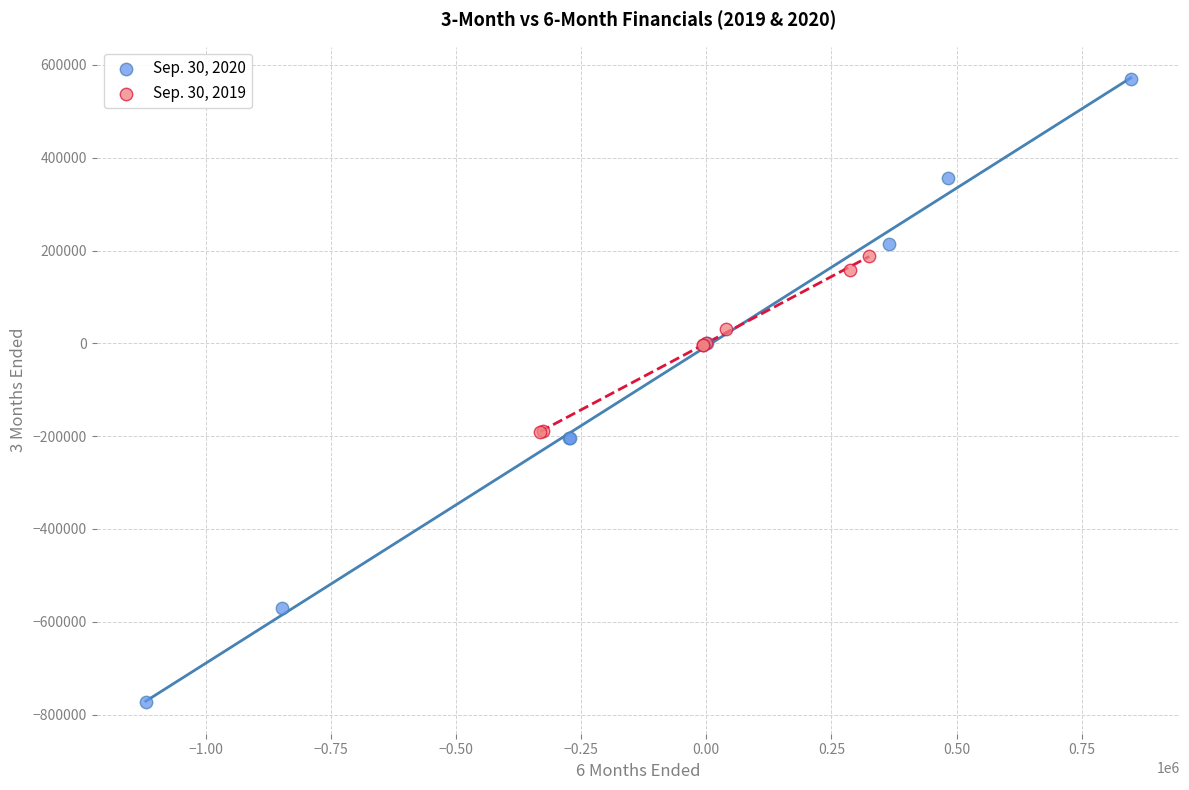

Which series reaches the maximum Y coordinate?

Sep. 30, 2020